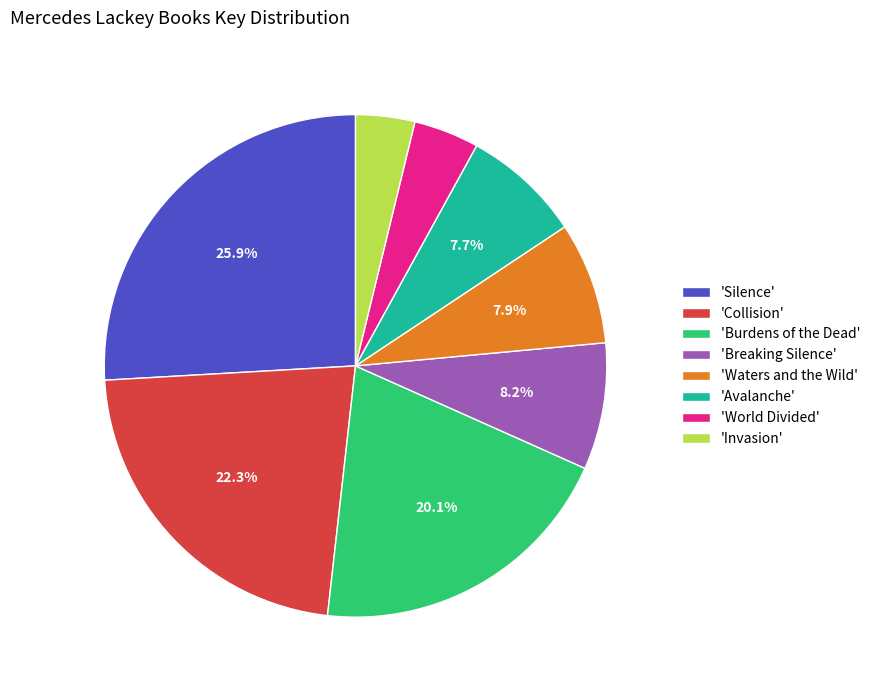

To the nearest percent, what is the difference between the largest and smallest slice percentages?

22%